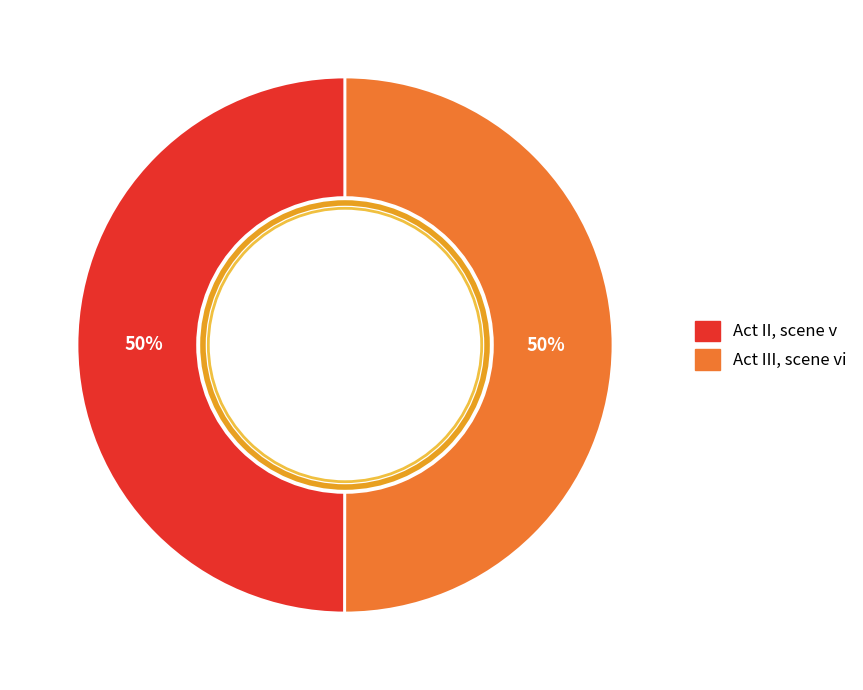

Do Act II, scene v and Act III, scene vi together represent more than half of the pie?

Yes